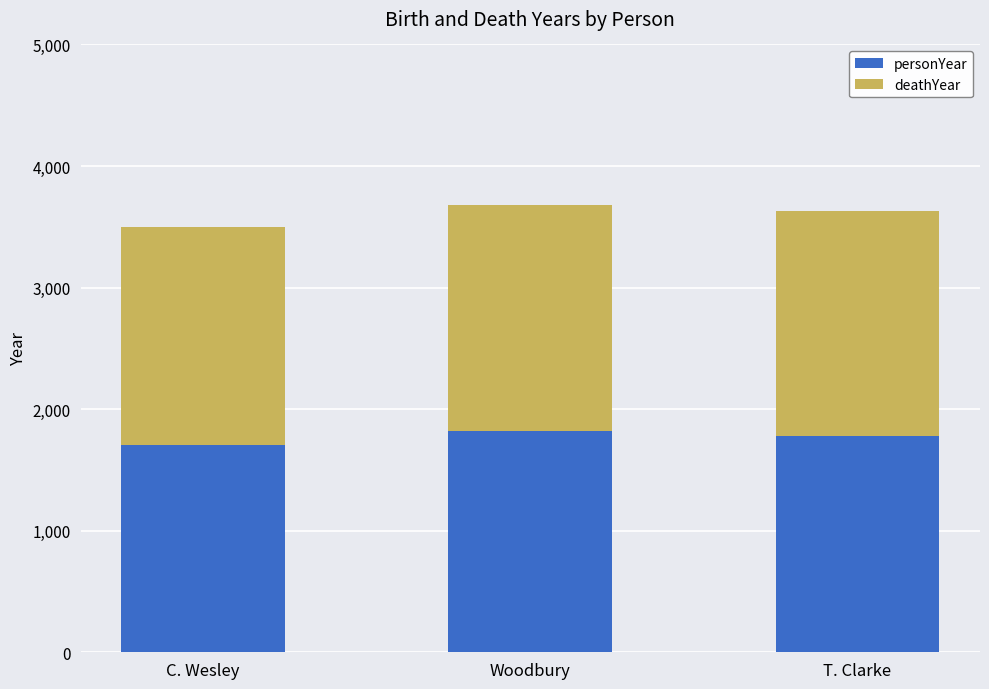

The personYear series shows 3169 at T. Clarke. True or false?

False